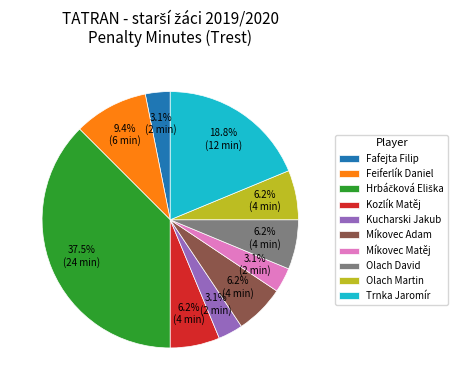

Do Fafejta Filip and Kozlík Matěj together represent more than half of the pie?

No